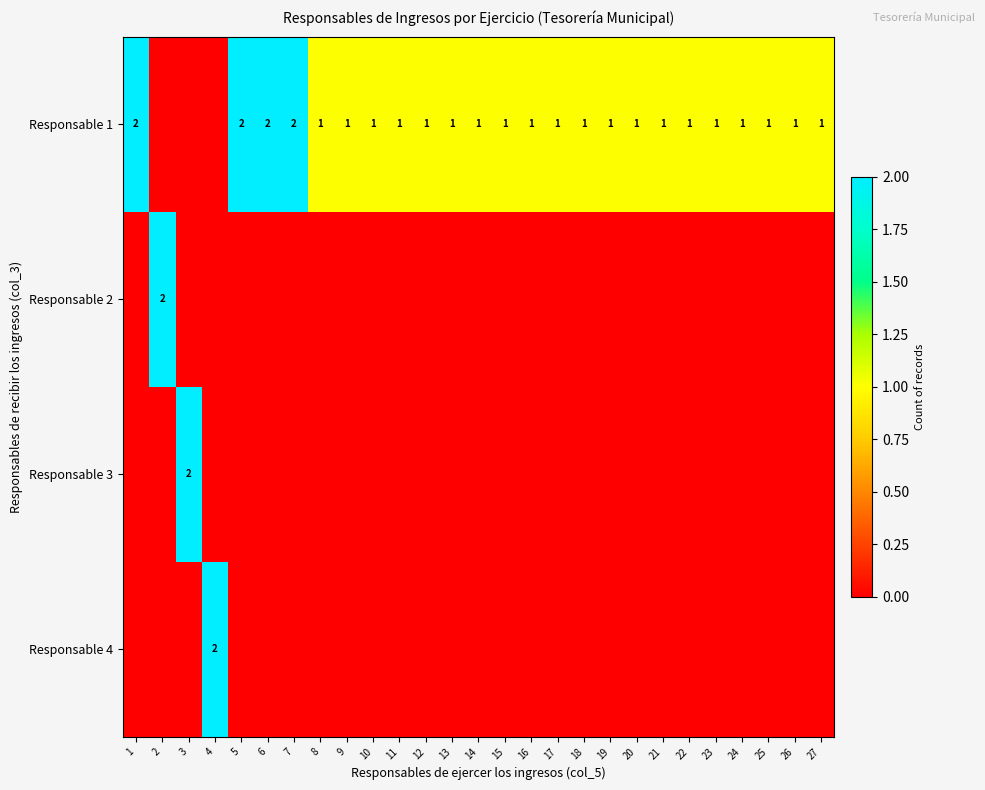

How many categories are shown in the chart?

27